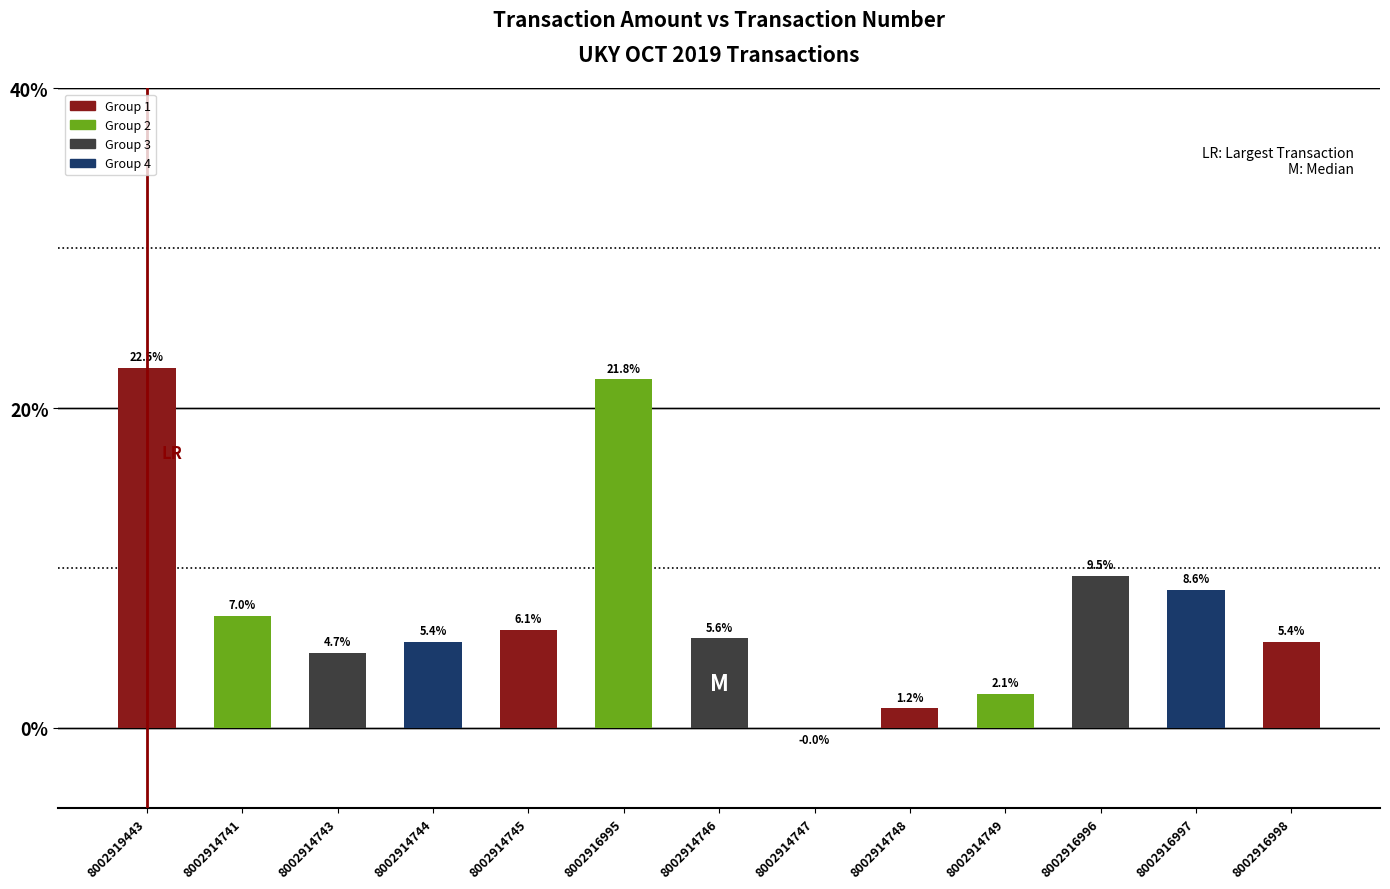

What is the ratio of the value at 8002916997 to the value at 8002914746?

1.5